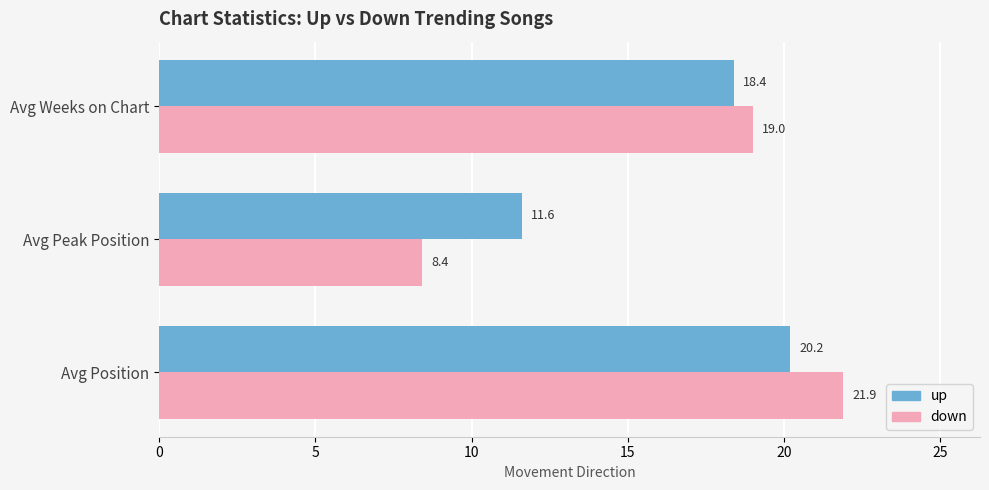

Which series has the widest spread of values?

down